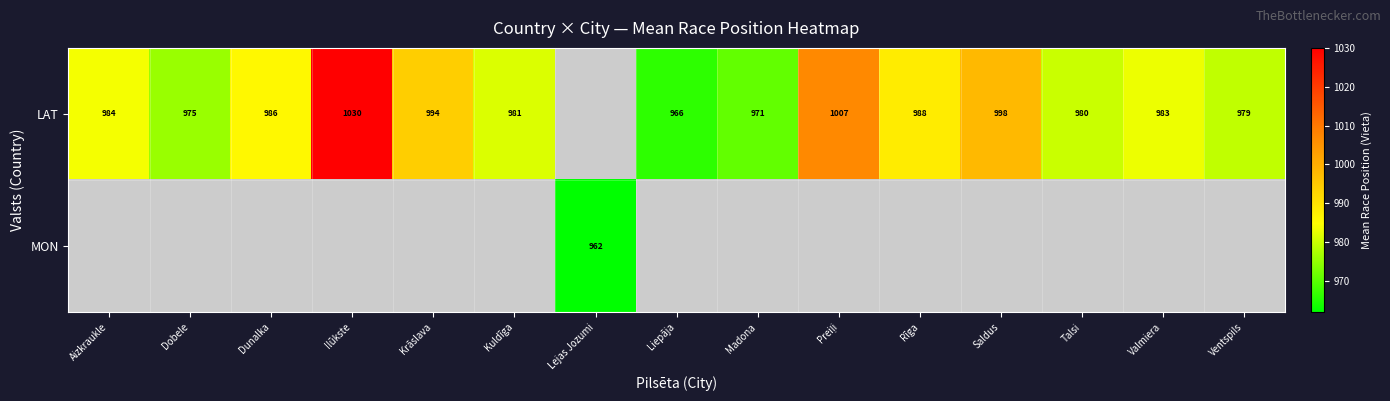

Is it true that MON equals 557 at Lejas Jozumi?

False